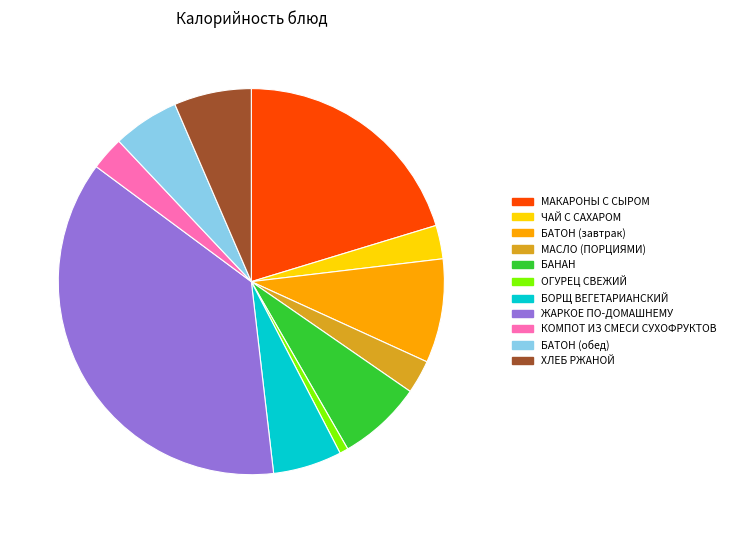

Combined, do ЧАЙ С САХАРОМ and БАТОН (завтрак) account for over 50%?

No